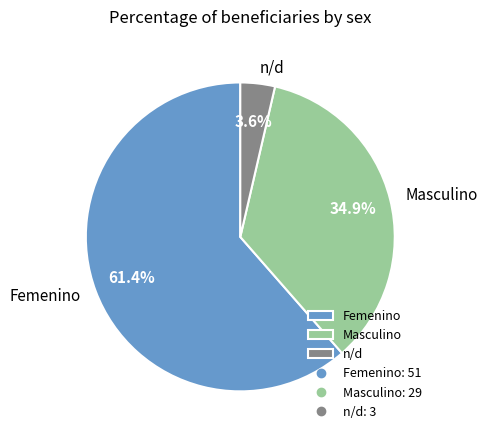

Do Masculino and n/d together represent more than half of the pie?

No